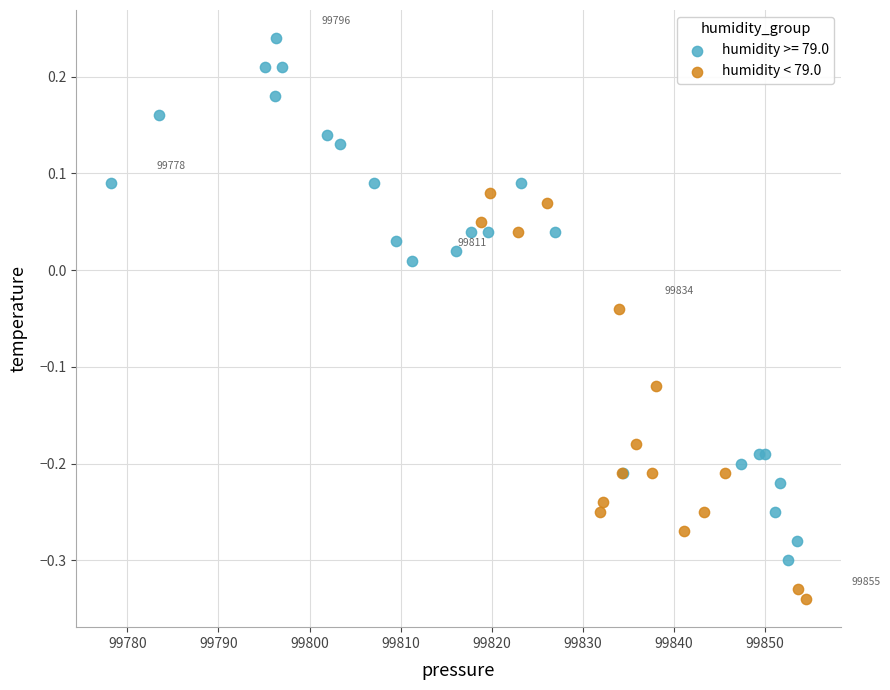

Which series contains the lowest Y value?

humidity < 79.0